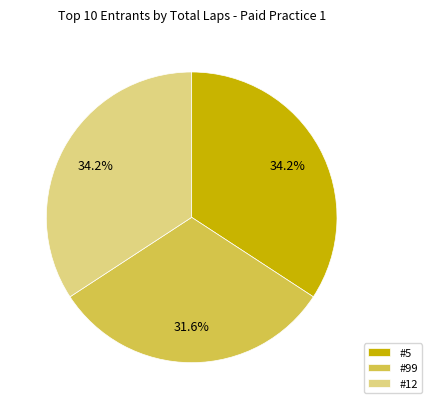

To the nearest percent, what is the average slice percentage?

33%